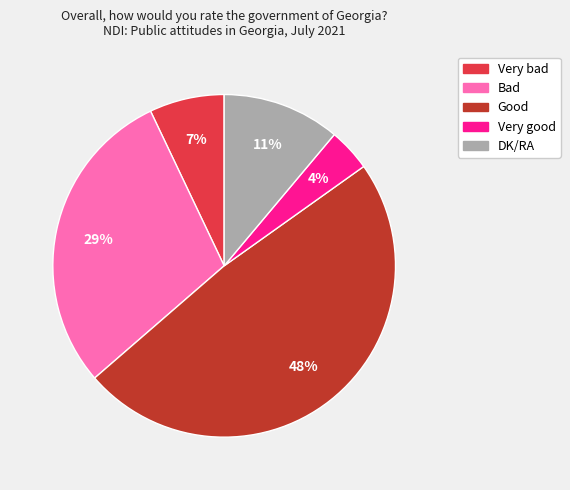

Is the sum of Very bad and Bad greater than half?

No